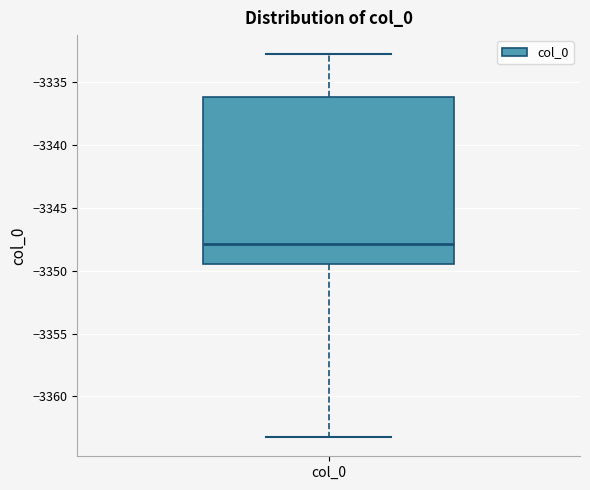

Read this box plot against the y-axis: the position of the median line, the range covered by the box, and the ends of both whiskers. The values are not printed on the chart, so give them approximately, as read against the axis.

median -3348.0, box -3349.5 to -3336.0, whiskers -3363.0 to -3333.0